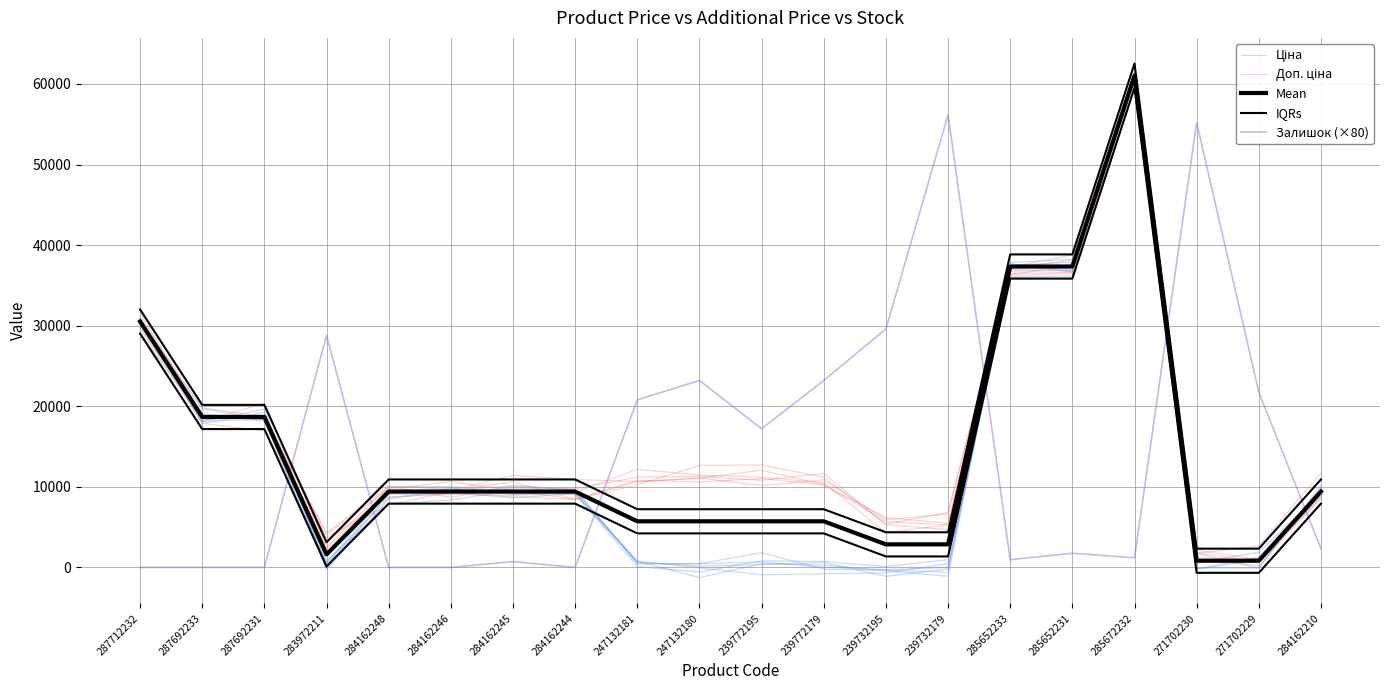

Count the number of data series in this chart.

5